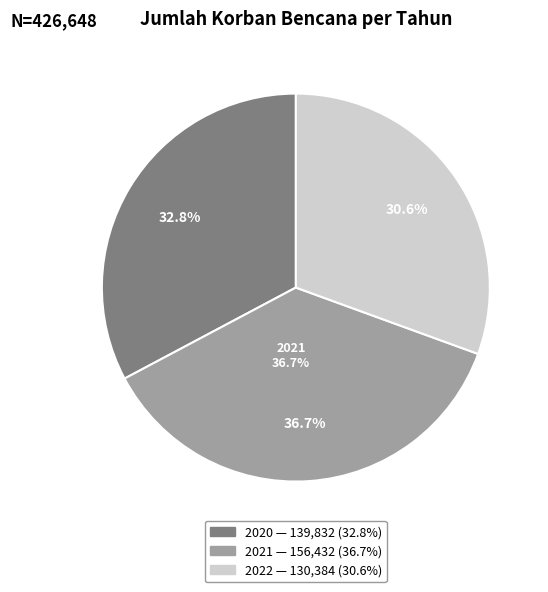

The 2020 slice represents 44% of the pie. True or false?

False